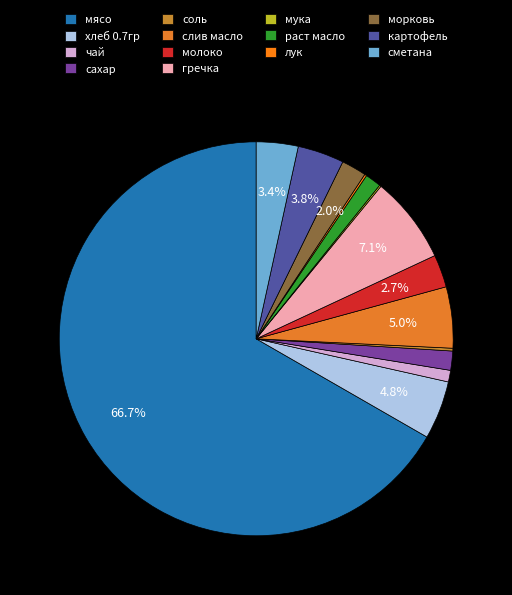

What percentage do мясо and сахар together represent?

68.3%